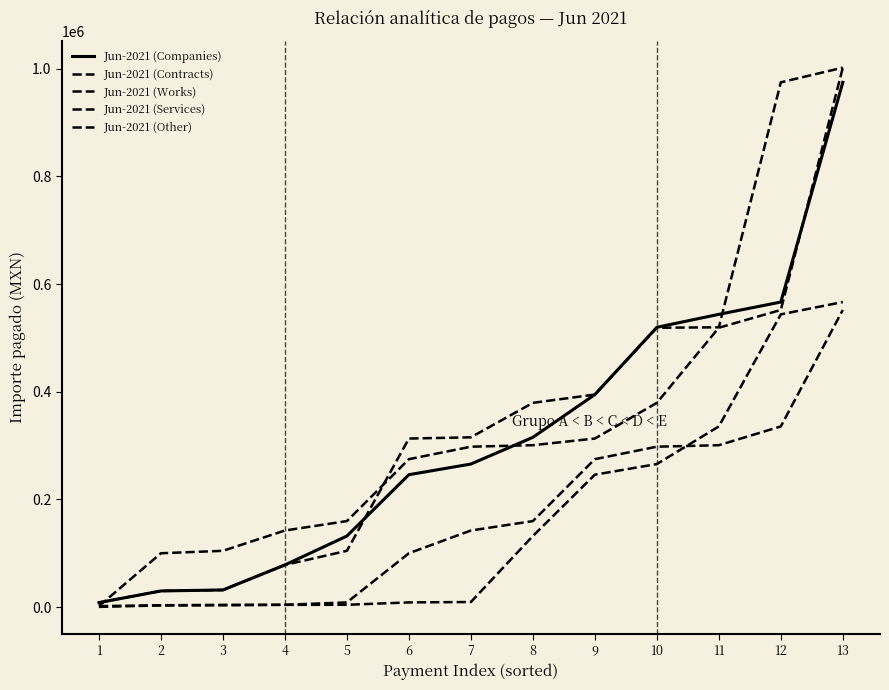

How many lines are shown in the chart?

5